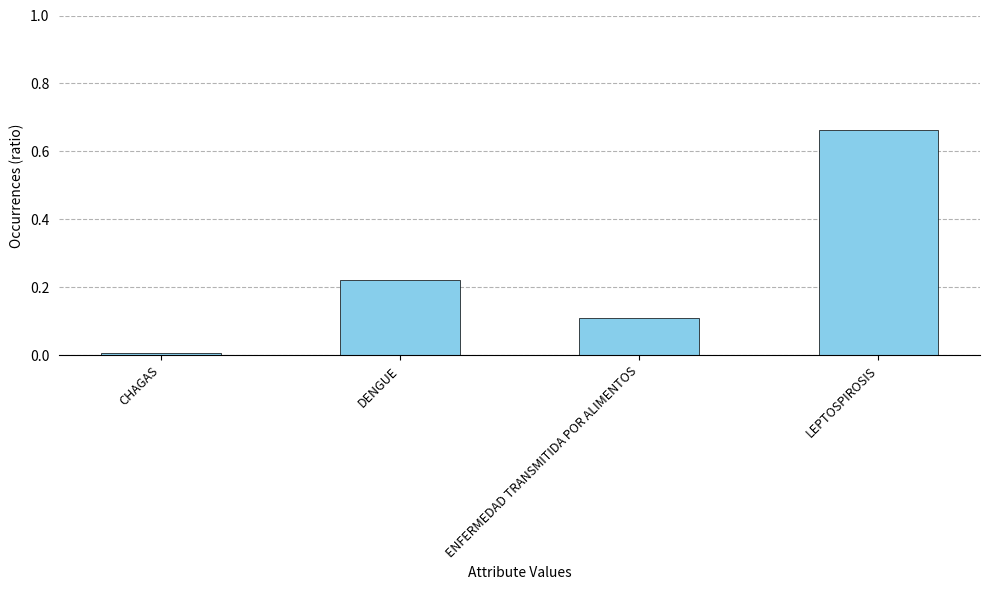

What is the sum of the values at LEPTOSPIROSIS and DENGUE?

0.9